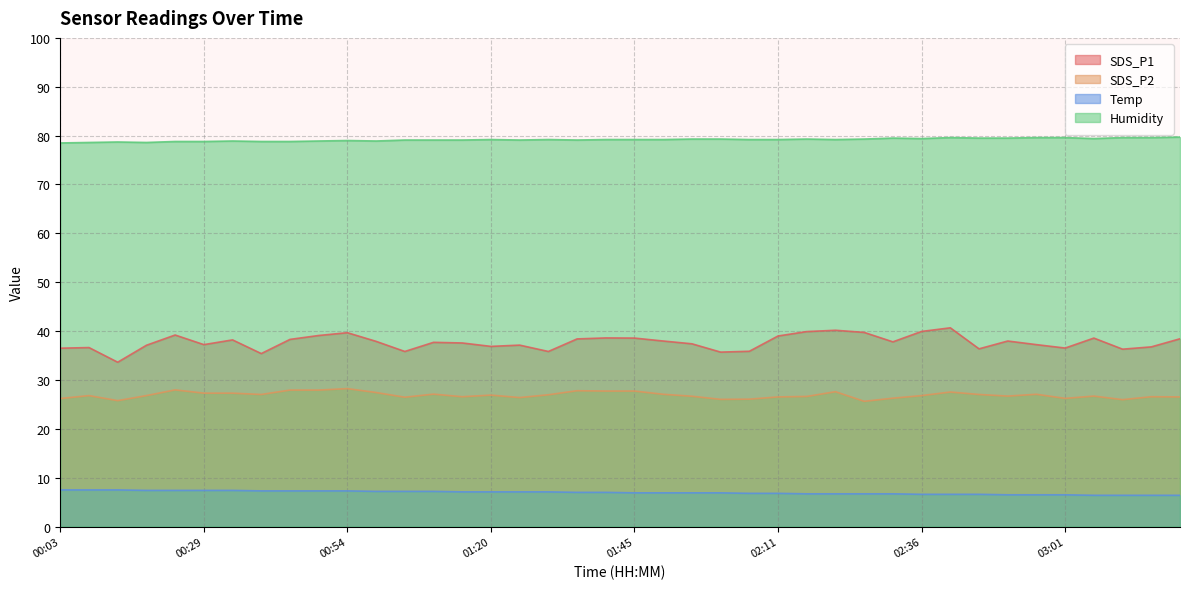

Does the chart have visible grid lines?

Yes